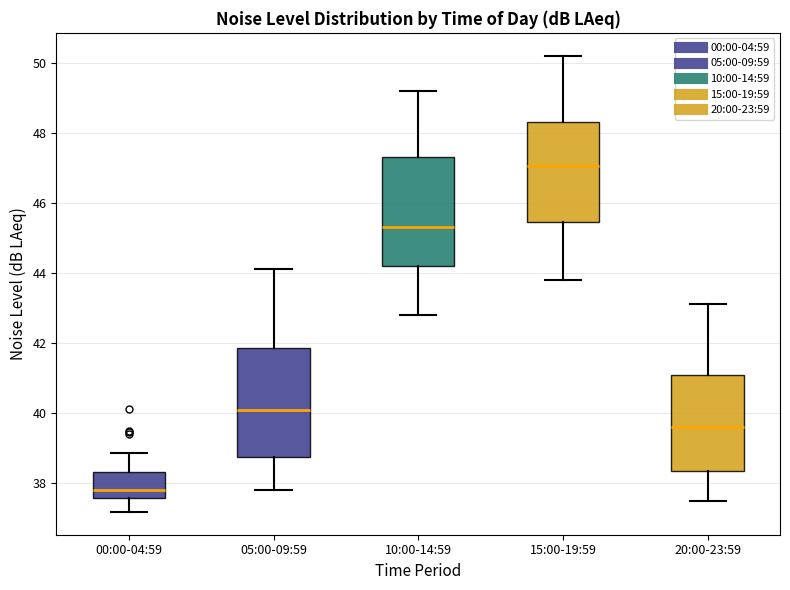

Reading left to right, transcribe this box plot: for each box, give where its median line is, the range the box spans, and where its two whiskers end, as read against the y-axis. The values are not printed on the chart, so give them approximately, as read against the axis.

00:00-04:59: median 37.8, box 37.6 to 38.4, whiskers 37.2 to 38.8
05:00-09:59: median 40.2, box 38.8 to 41.8, whiskers 37.8 to 44.2
10:00-14:59: median 45.4, box 44.2 to 47.4, whiskers 42.8 to 49.2
15:00-19:59: median 47.0, box 45.4 to 48.4, whiskers 43.8 to 50.2
20:00-23:59: median 39.6, box 38.4 to 41.2, whiskers 37.6 to 43.2